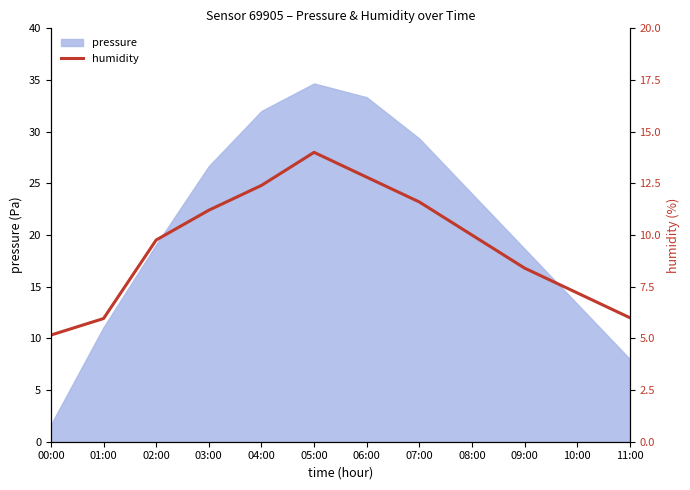

True or false: the data shows 9.8 at 02:00.

True